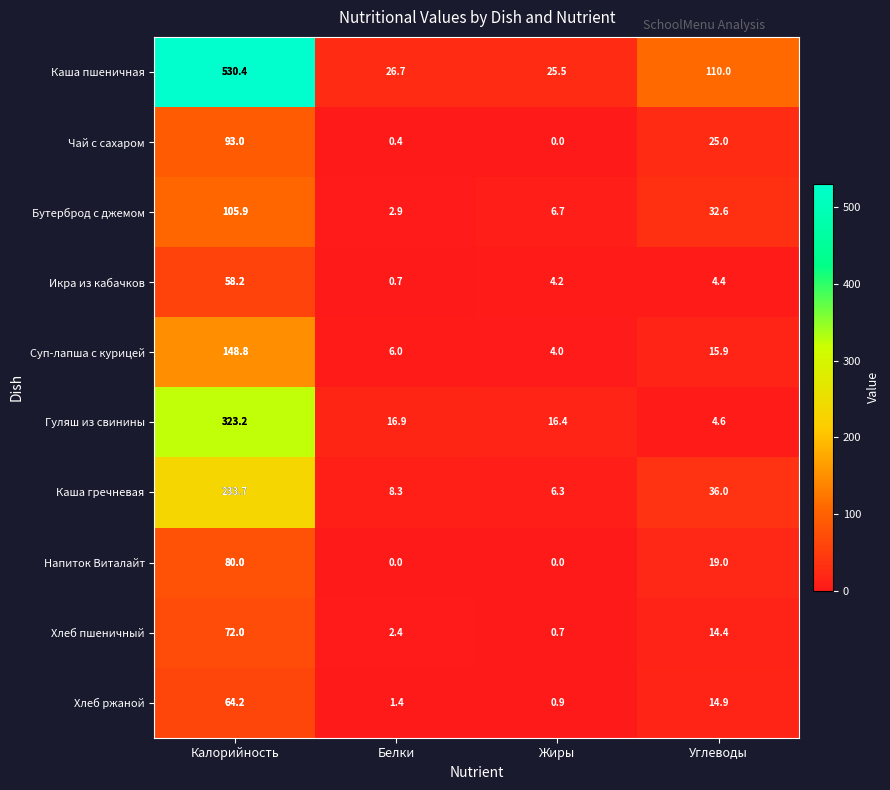

True or false: Гуляш из свинины has a value of 4.5 at Жиры.

False